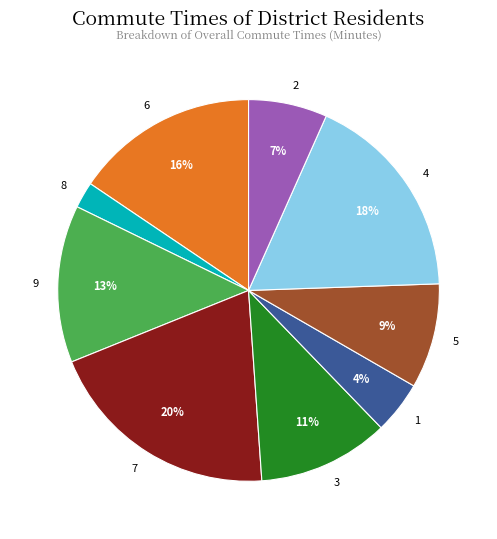

Do 7 and 5 together represent more than half of the pie?

No